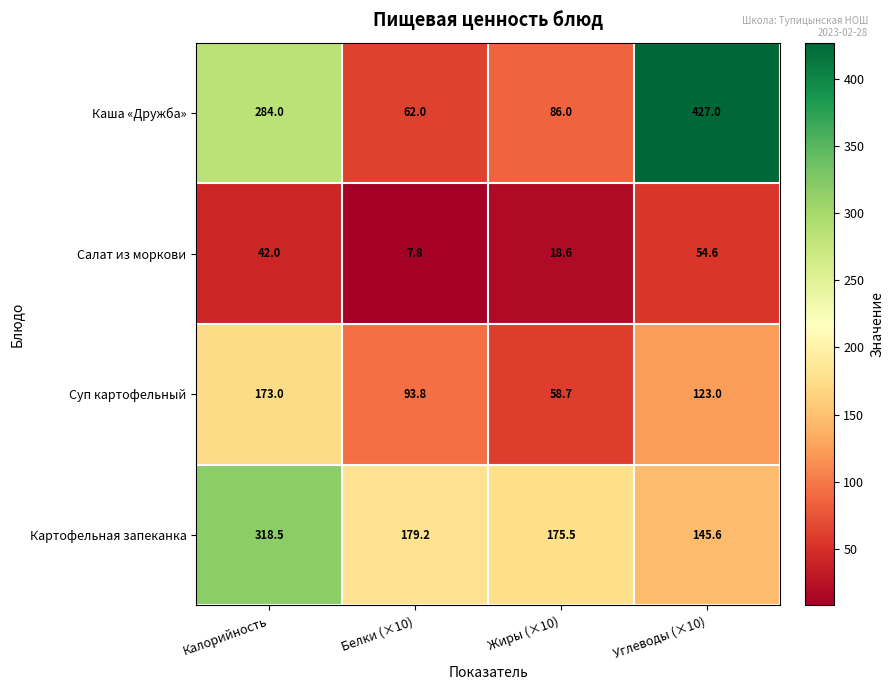

What is the sum of the Суп картофельный values at Калорийность and Углеводы (×10)?

296.0